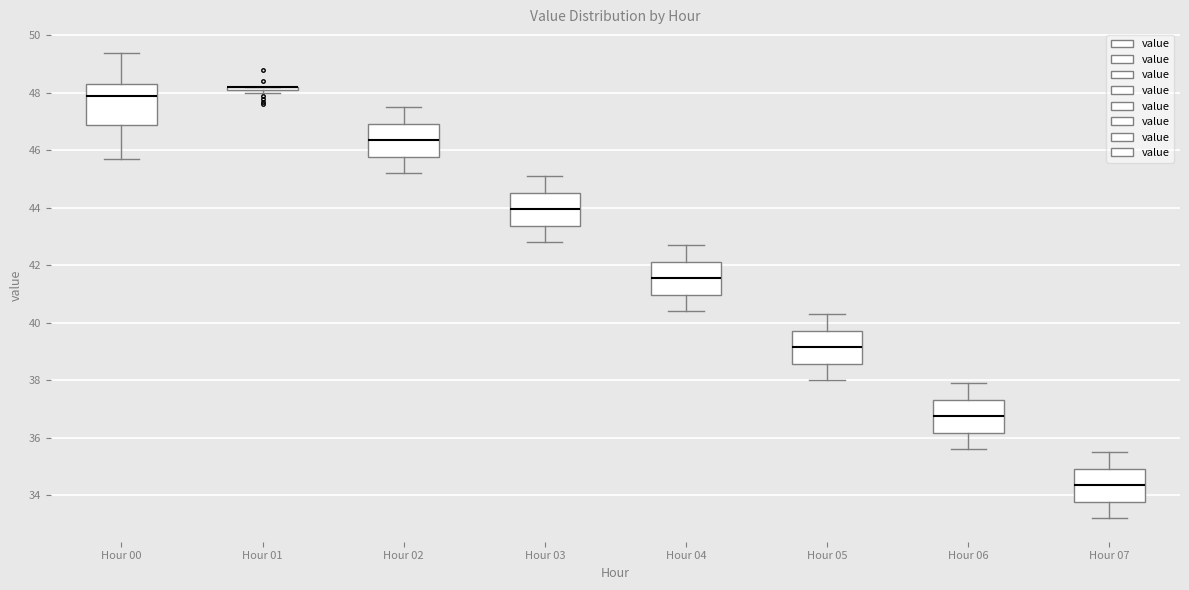

Where is the lower edge of the box for Hour 03 on the y-axis? The values are not printed on the chart, so give them approximately, as read against the axis.

43.4